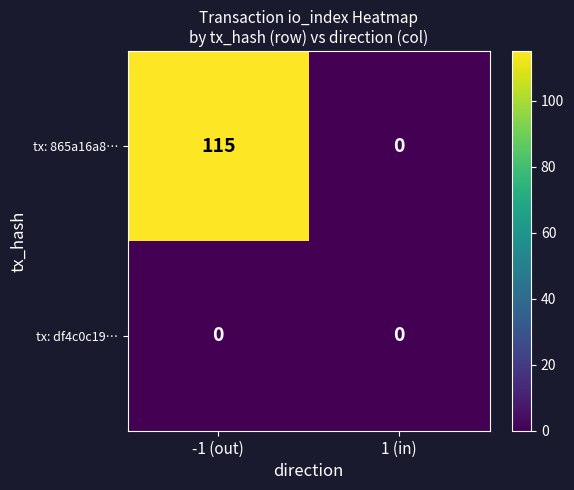

Which series has the widest spread of values?

tx: 865a16a8…